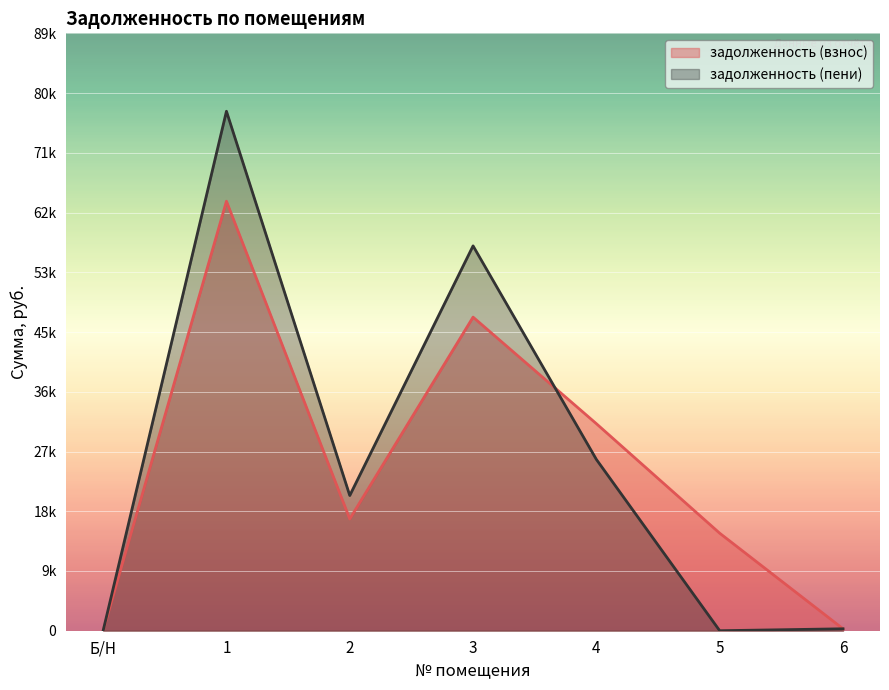

Rank the series by their average value, from lowest to highest.

задолженность (взнос), задолженность (пени)